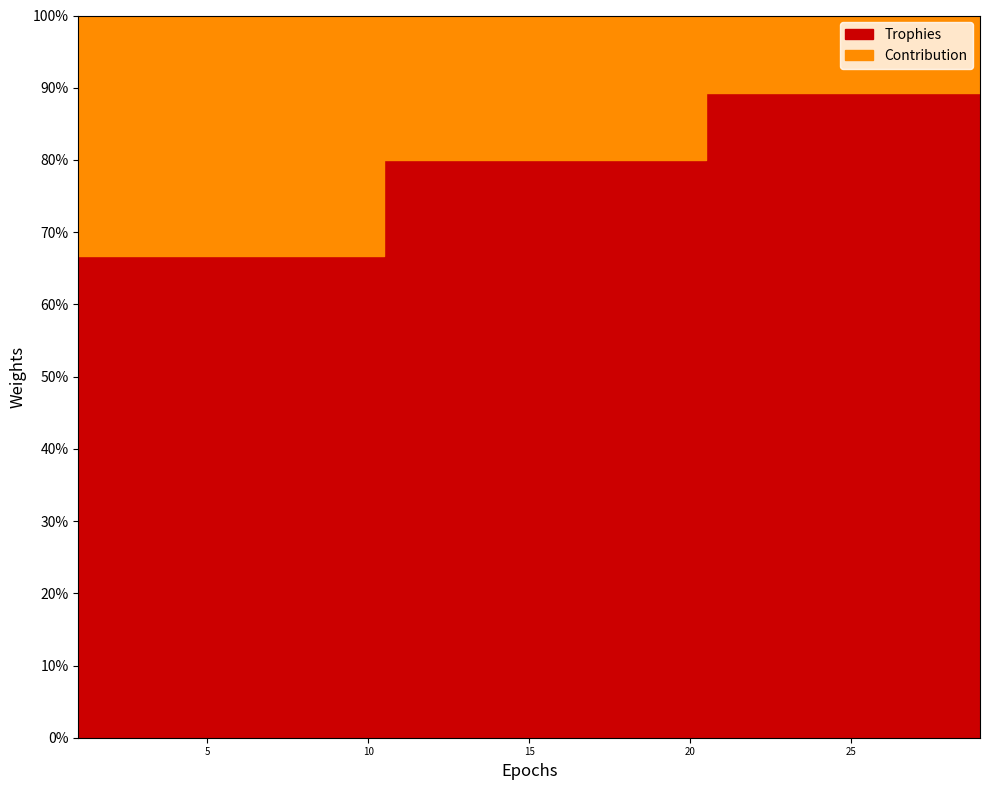

What is the total value across all series at 9?

10853